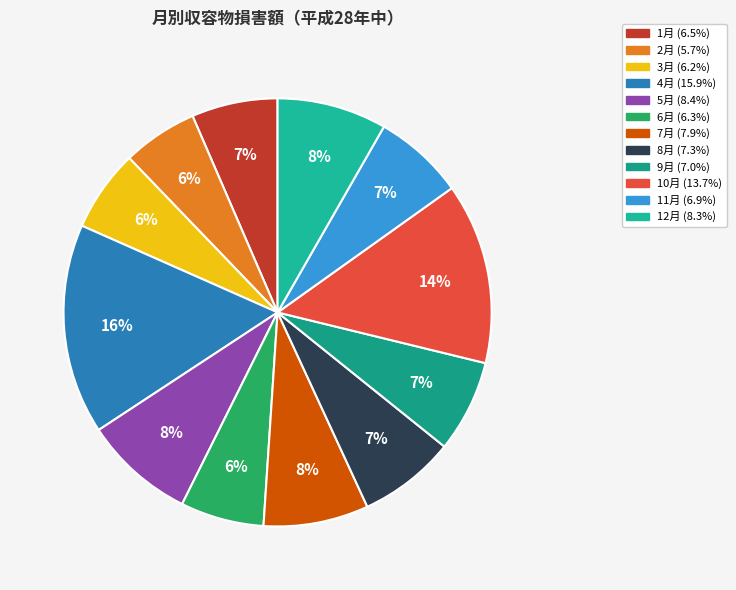

The 8月 slice represents 7% of the pie. True or false?

True